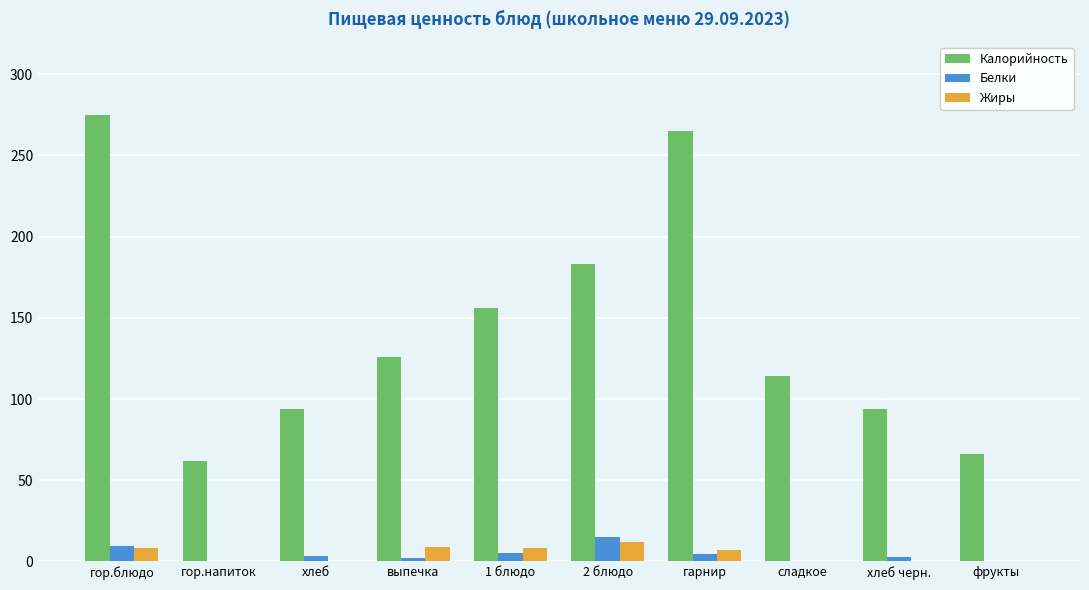

At which category is the sum across all series the highest?

гор.блюдо